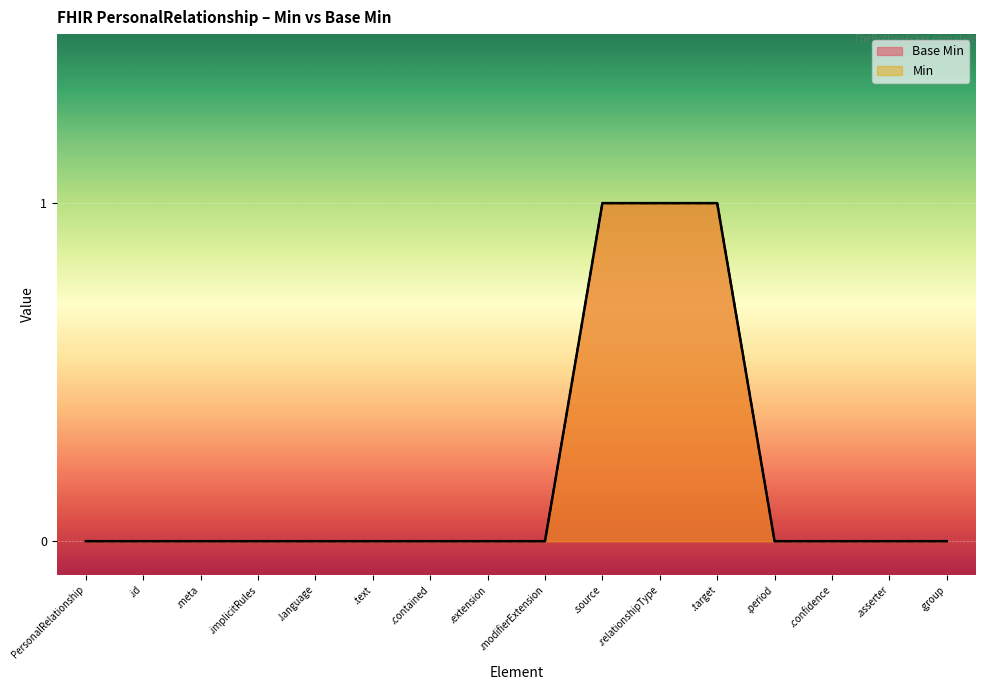

List the labels in order of value, smallest first.

PersonalRelationship, .id, .meta, .implicitRules, .language, .text, .contained, .extension, .modifierExtension, .period, .confidence, .asserter, .group, .source, .relationshipType, .target